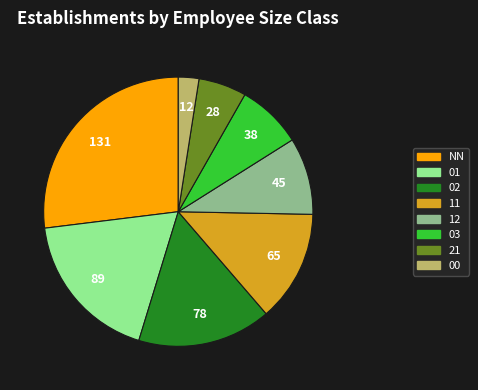

Is it true that 03 is 18% of the pie?

False